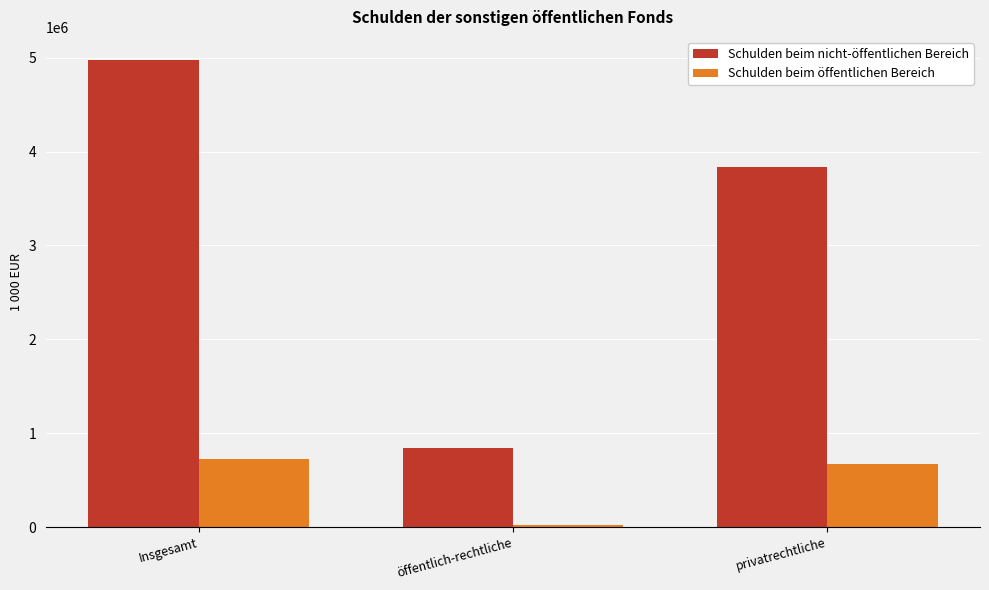

The Schulden beim nicht-öffentlichen Bereich series shows 1283521.0 at öffentlich-rechtliche. True or false?

False